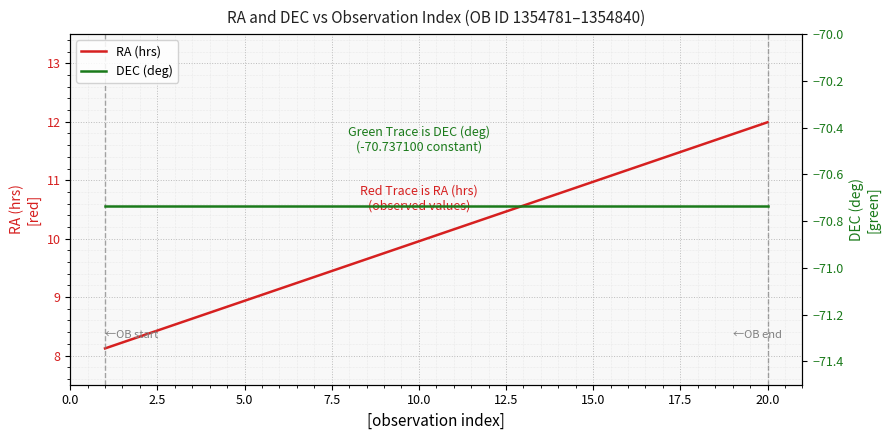

What is the maximum value for DEC (deg)?

-70.7